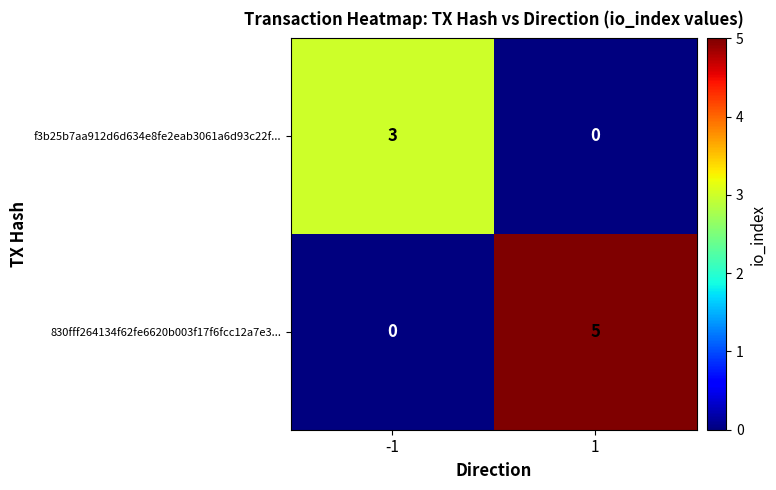

What is the greatest value displayed?

5